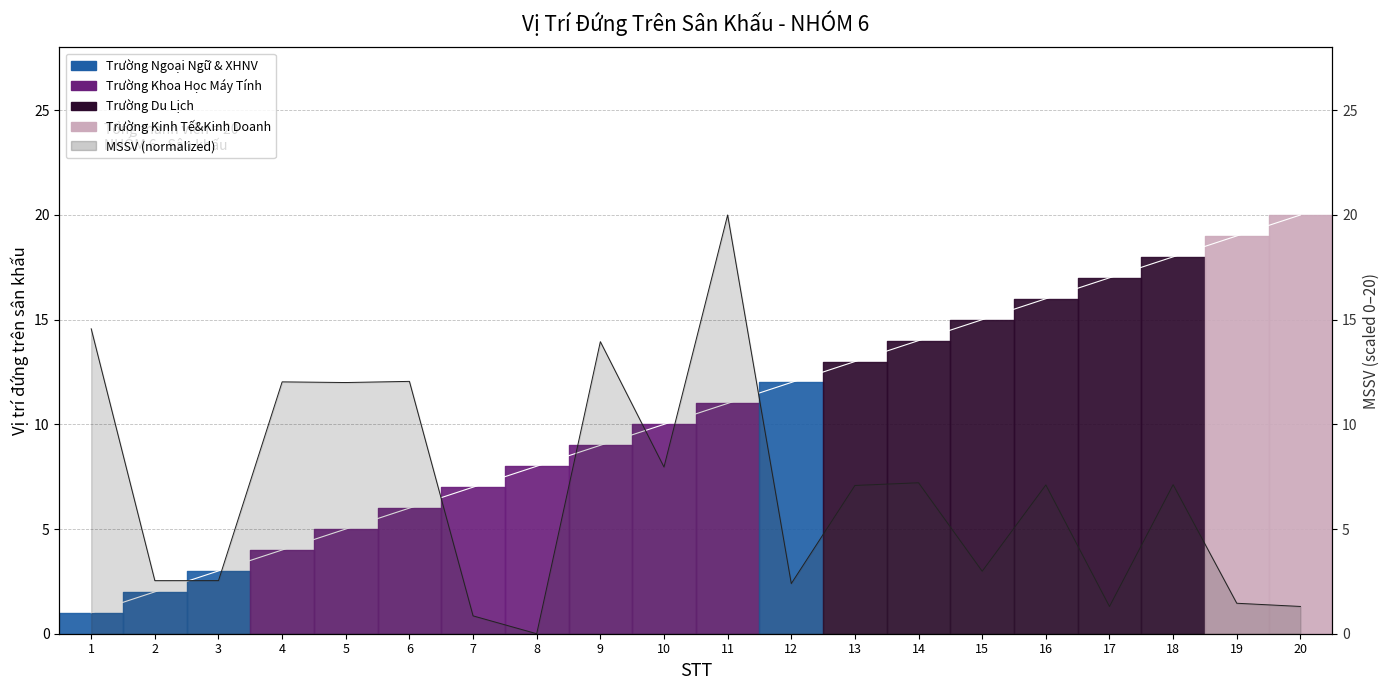

How many intersections are there between MSSV and Vị trí?

7